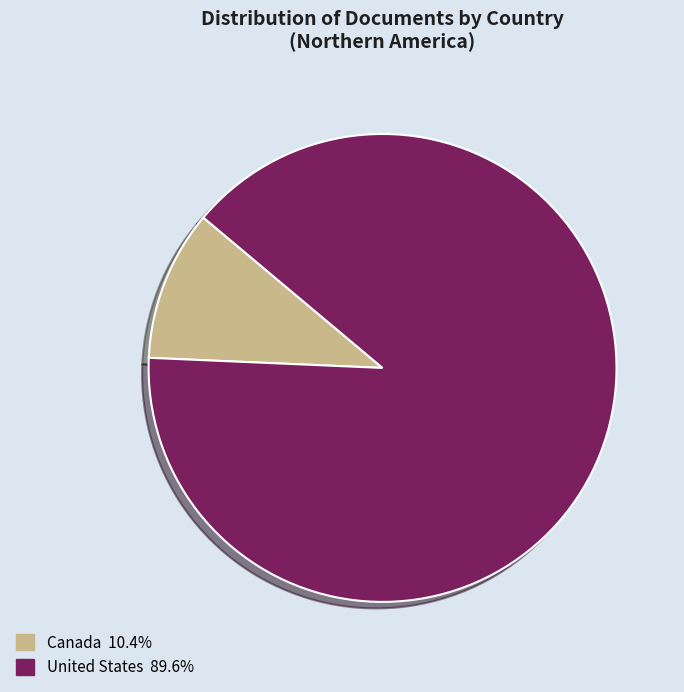

How many segments does this pie chart have?

2